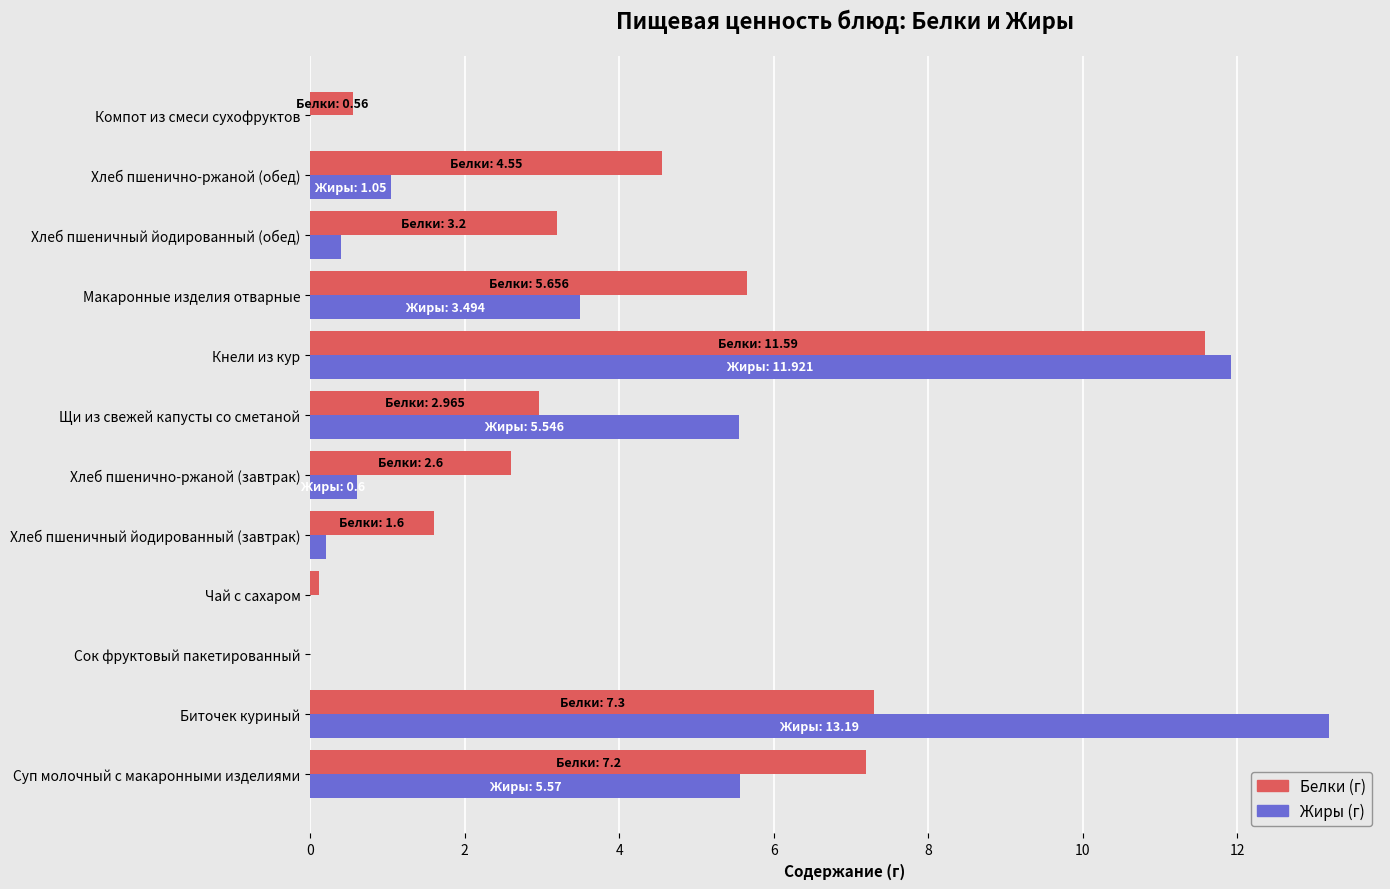

At which category is the sum across all series the highest?

Кнели из кур